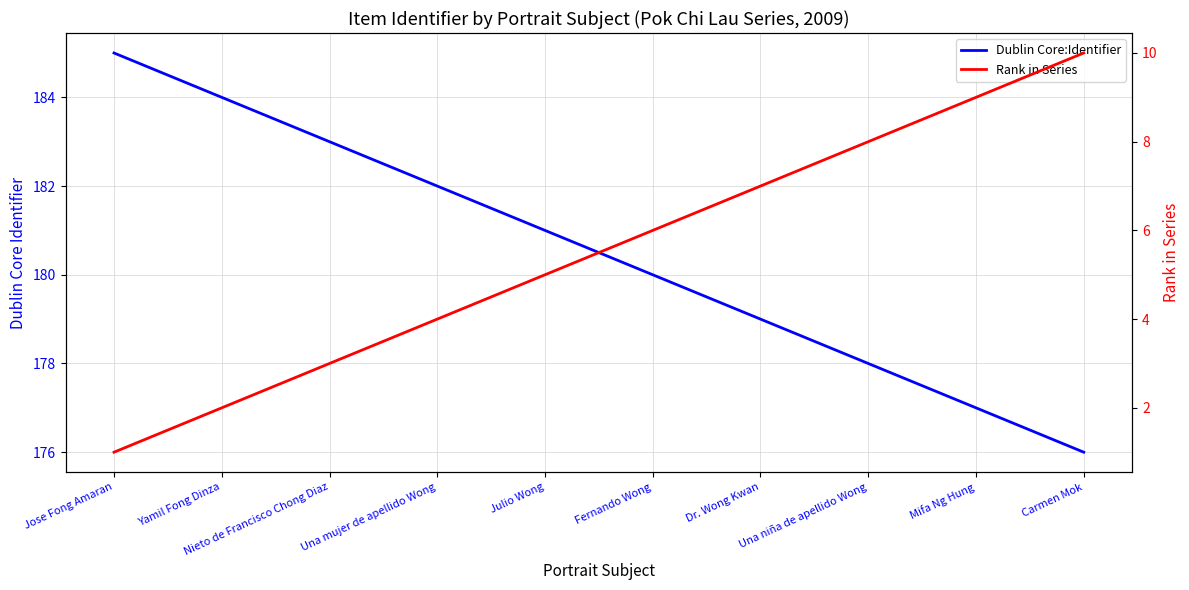

Reading left to right, list all the values displayed in this chart.

Dublin Core:Identifier: 185	184	183	182	181	180	179	178	177	176
Rank in Series: 1	2	3	4	5	6	7	8	9	10